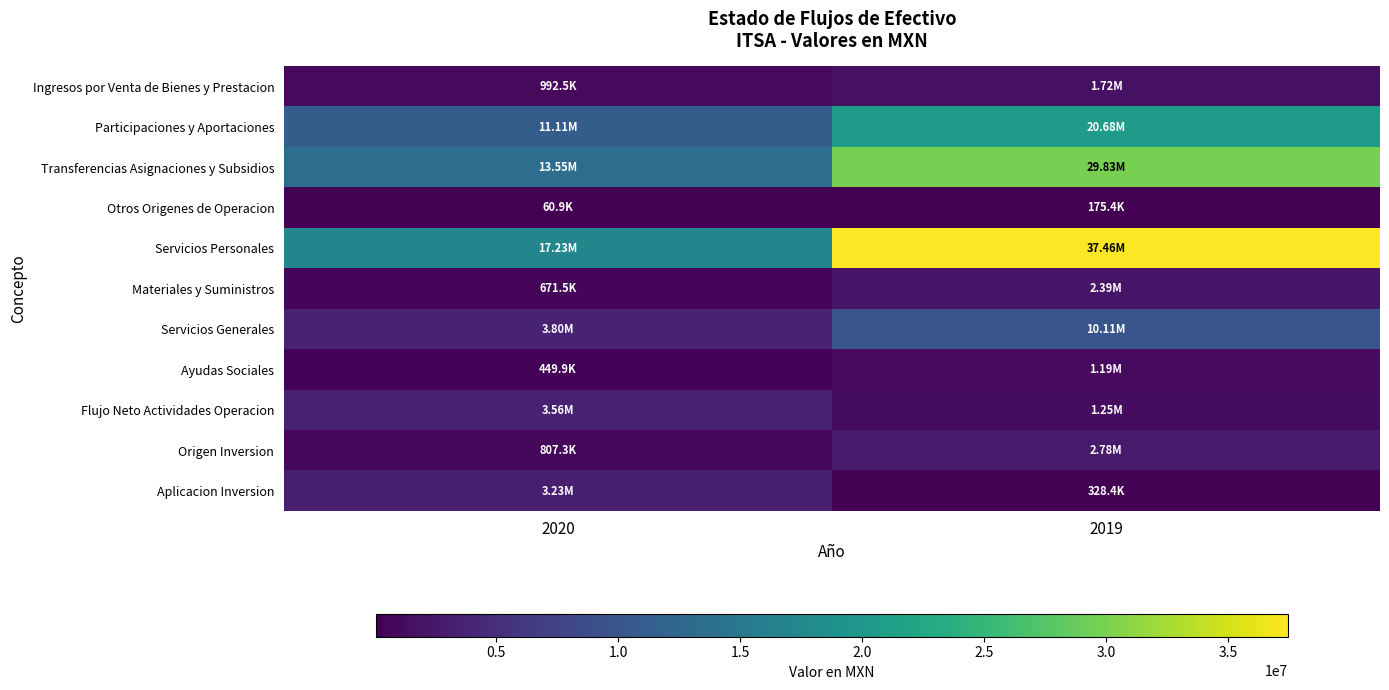

Reading right to left, list all the values displayed in this chart.

Ingresos por Venta de Bienes y Prestacion: 2019=1715212.9	2020=992536.0
Participaciones y Aportaciones: 2019=20683750.9	2020=11109892.4
Transferencias Asignaciones y Subsidios: 2019=29825285.3	2020=13545362.5
Otros Origenes de Operacion: 2019=175402.2	2020=60888.1
Servicios Personales: 2019=37462815.5	2020=17230430.4
Materiales y Suministros: 2019=2387766.7	2020=671486.5
Servicios Generales: 2019=10110452.9	2020=3795020.6
Ayudas Sociales: 2019=1185016.1	2020=449880.2
Flujo Neto Actividades Operacion: 2019=1253600.2	2020=3561861.3
Origen Inversion: 2019=2777845.0	2020=807273.8
Aplicacion Inversion: 2019=328398.9	2020=3230219.6